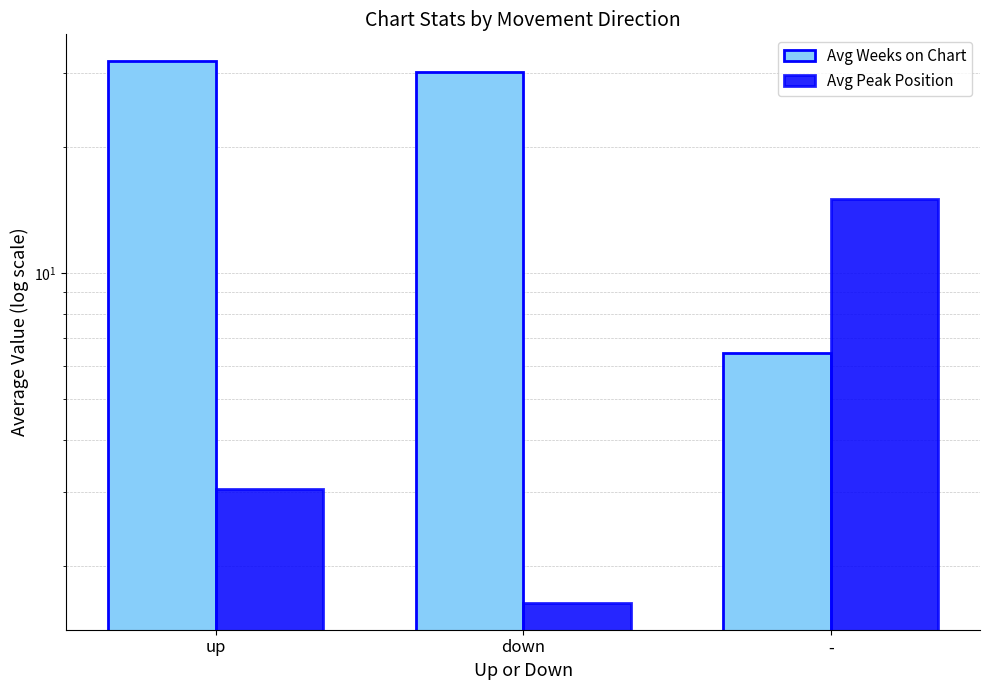

Rank the series at - from highest to lowest value.

Avg Peak Position, Avg Weeks on Chart